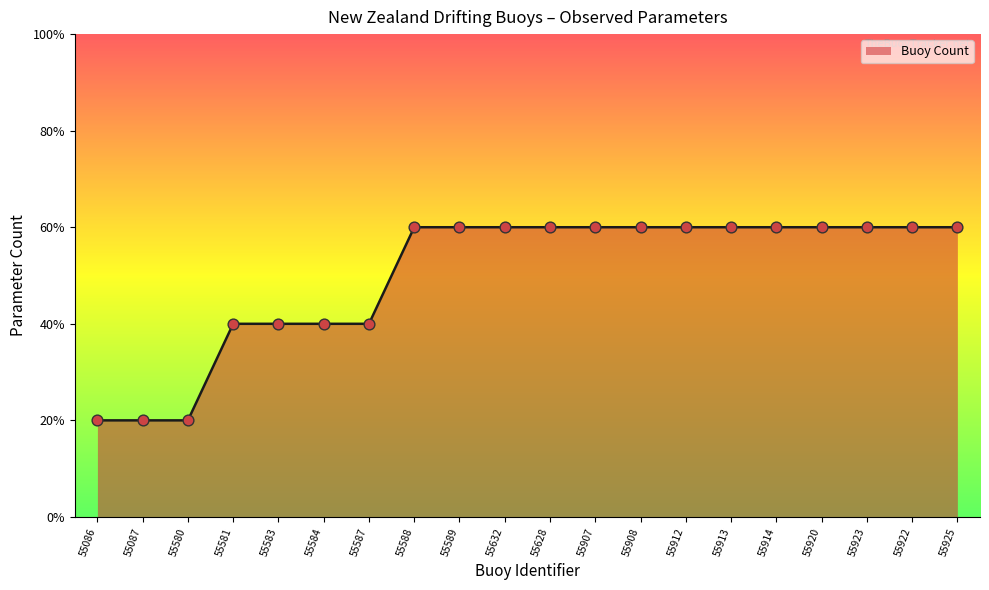

What is the change in value from 55087 to 55589?

+2